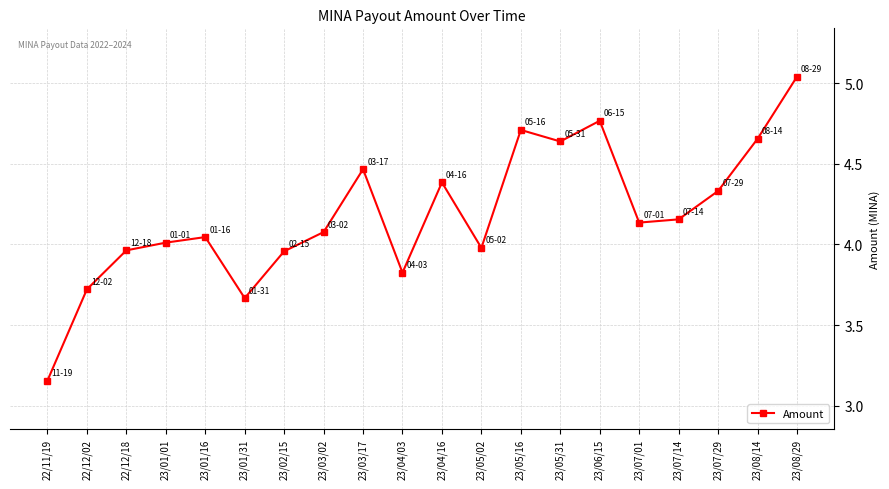

What is the change in value from 23/01/16 to 23/07/14?

+0.1